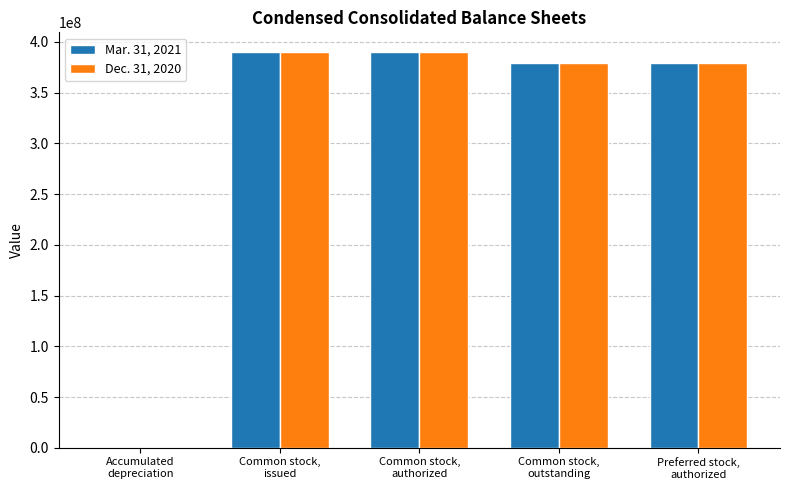

Reading left to right, list all the values displayed in this chart.

Mar. 31, 2021: 7776	389972510	389646939	379090013	378764442
Dec. 31, 2020: 7292	389646939	389646939	378764442	378764442